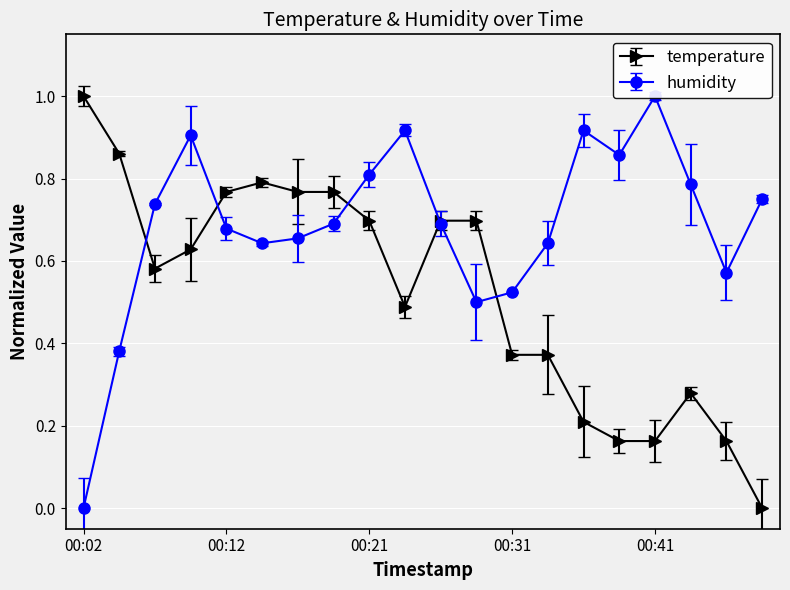

How many intersections are there between temperature and humidity?

5